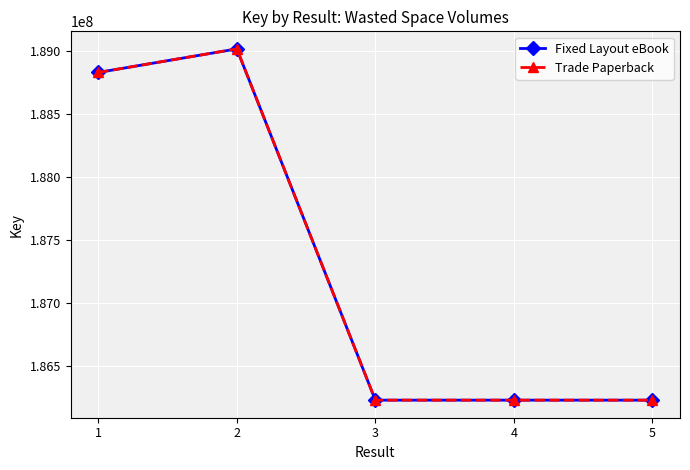

Where is Fixed Layout eBook nearest to the value 187622776?

1